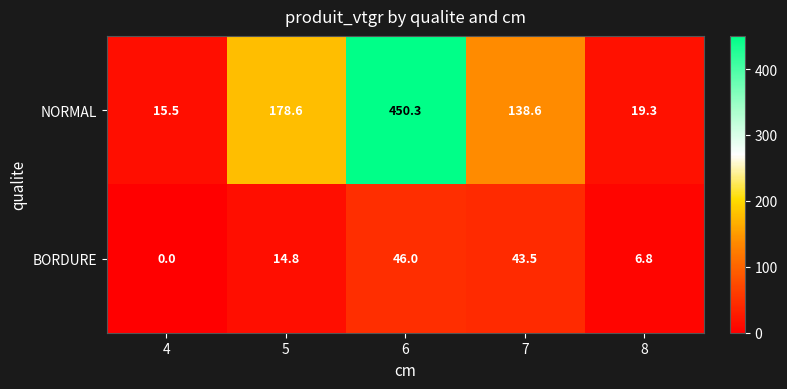

List the series in order of their peak value, highest first.

NORMAL, BORDURE